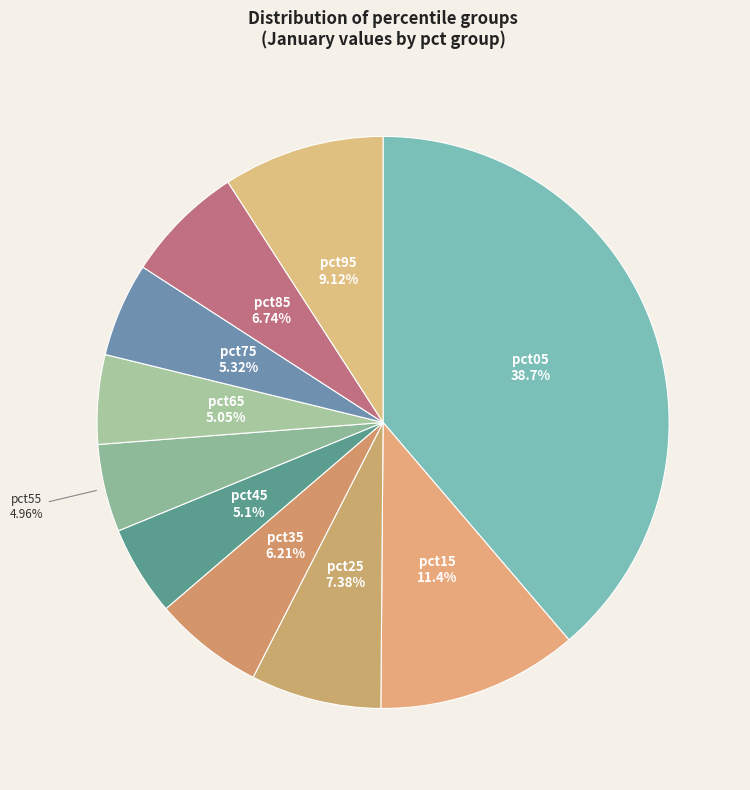

Between pct45 and pct85, which is larger?

pct85